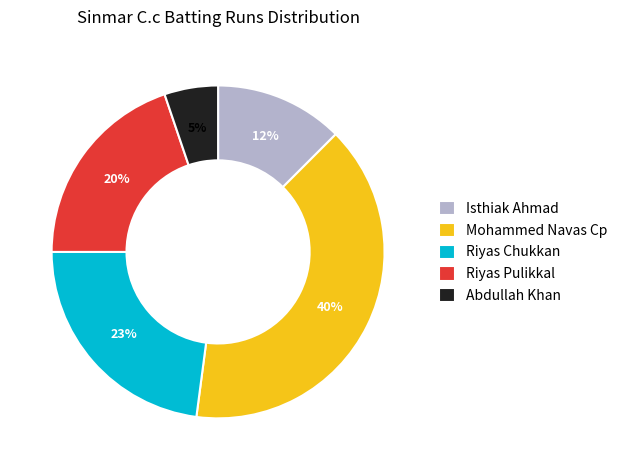

What percentage is the Riyas Pulikkal slice, to the nearest percent?

20%